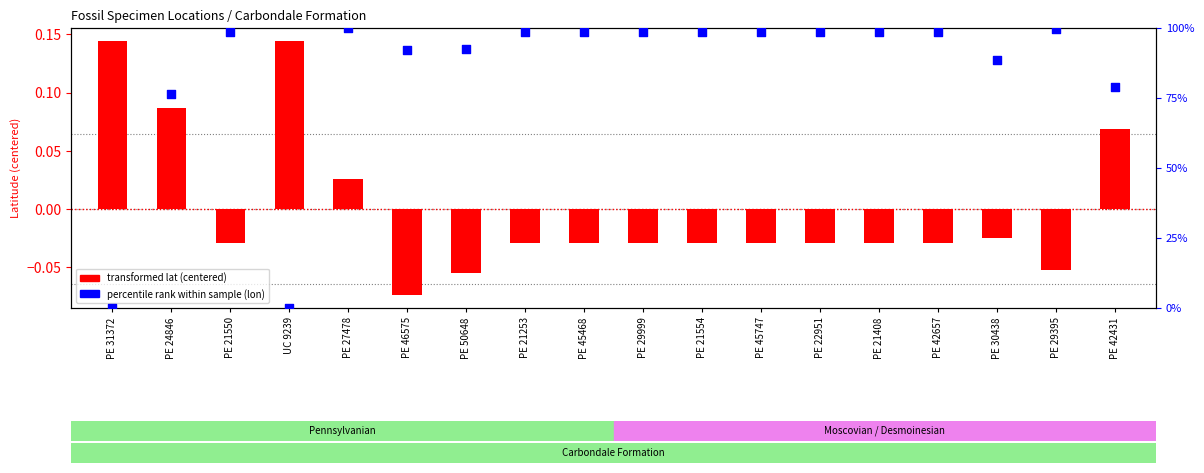

Which series reaches the maximum Y coordinate?

percentile rank (lon)